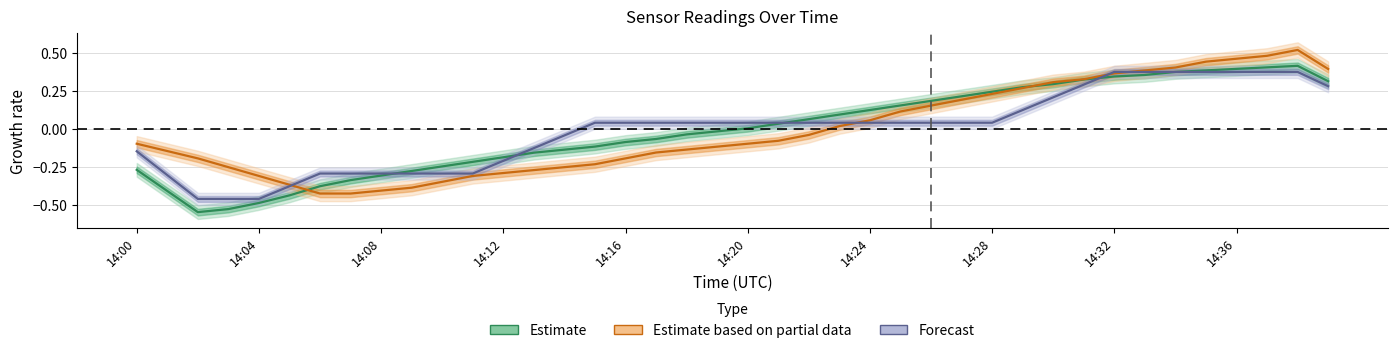

Reading left to right, transcribe all the data shown in this chart.

Estimate: -0.3	-0.4	-0.5	-0.5	-0.5	-0.4	-0.4	-0.3	-0.3	-0.3	-0.2	-0.2	-0.2	-0.2	-0.1	-0.1	-0.1	-0.1	-0.0	-0.0	0.0	0.0	0.1	0.1	0.1	0.2	0.2	0.2	0.2	0.3	0.3	0.3	0.3	0.4	0.4	0.4	0.4	0.4	0.4	0.3
Estimate based on partial data: -0.1	-0.1	-0.2	-0.2	-0.3	-0.4	-0.4	-0.4	-0.4	-0.4	-0.3	-0.3	-0.3	-0.3	-0.2	-0.2	-0.2	-0.2	-0.1	-0.1	-0.1	-0.1	-0.0	0.0	0.1	0.1	0.2	0.2	0.2	0.3	0.3	0.3	0.4	0.4	0.4	0.4	0.5	0.5	0.5	0.4
Forecast: -0.1	-0.3	-0.5	-0.5	-0.5	-0.4	-0.3	-0.3	-0.3	-0.3	-0.3	-0.3	-0.2	-0.1	-0.0	0.0	0.0	0.0	0.0	0.0	0.0	0.0	0.0	0.0	0.0	0.0	0.0	0.0	0.0	0.1	0.2	0.3	0.4	0.4	0.4	0.4	0.4	0.4	0.4	0.3